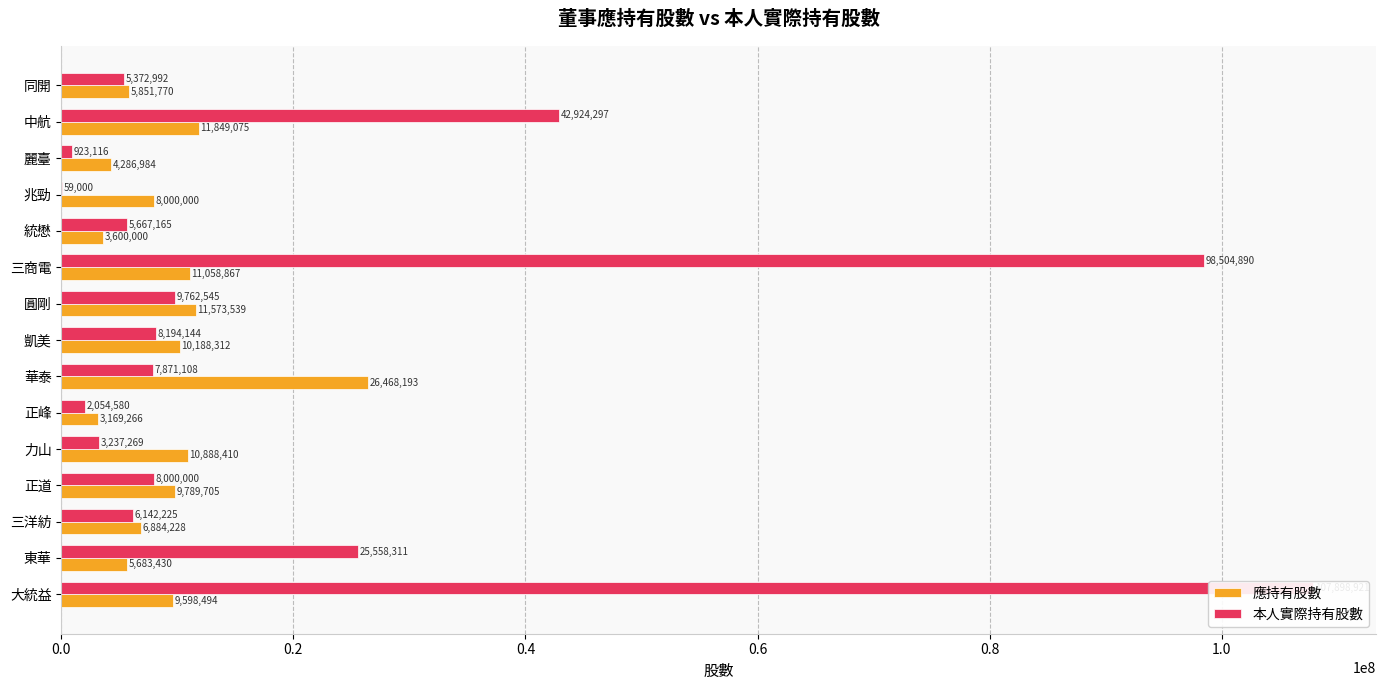

How many categories are shown in the chart?

15